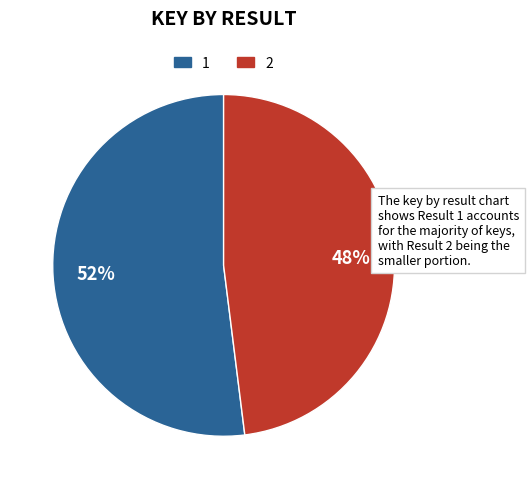

The 2 slice represents 58% of the pie. True or false?

False